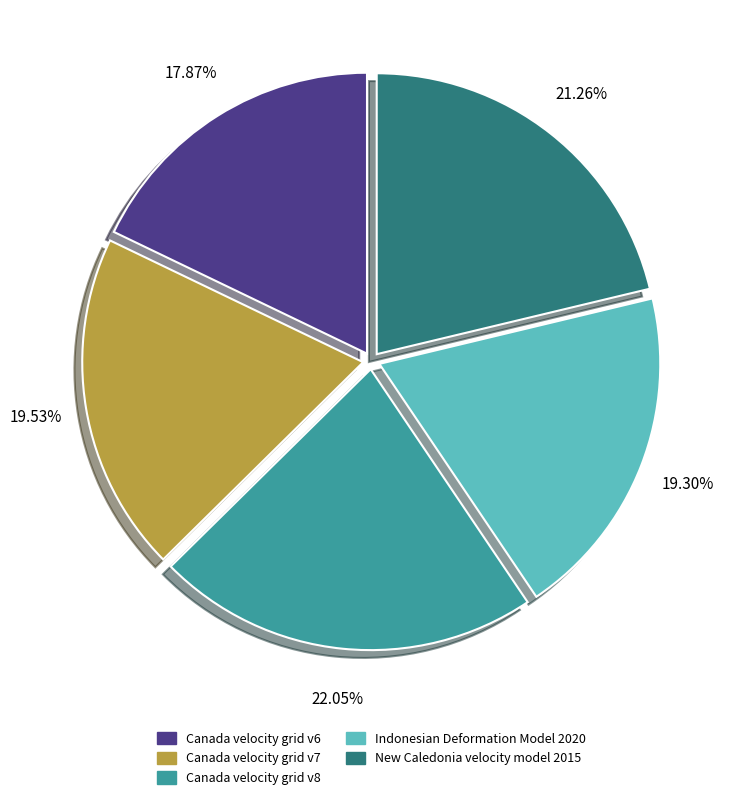

What percentage is the Indonesian Deformation Model 2020 slice, to the nearest percent?

19%